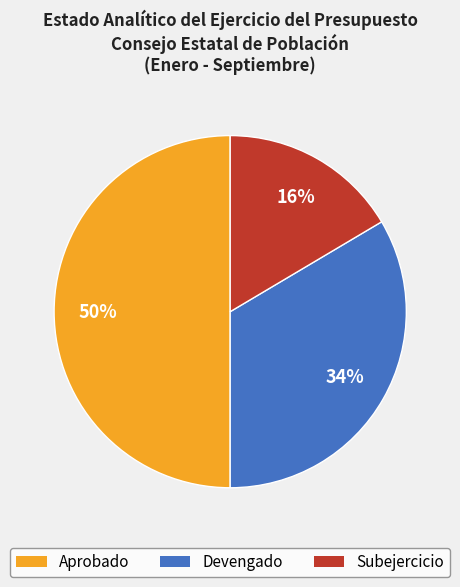

Which category has the smallest portion of the pie?

Subejercicio